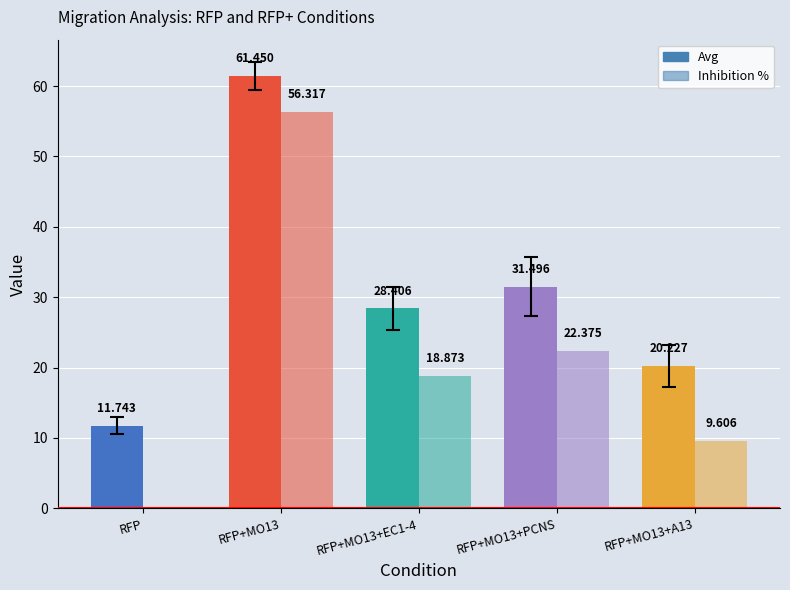

How many values in the Avg series exceed 28?

3